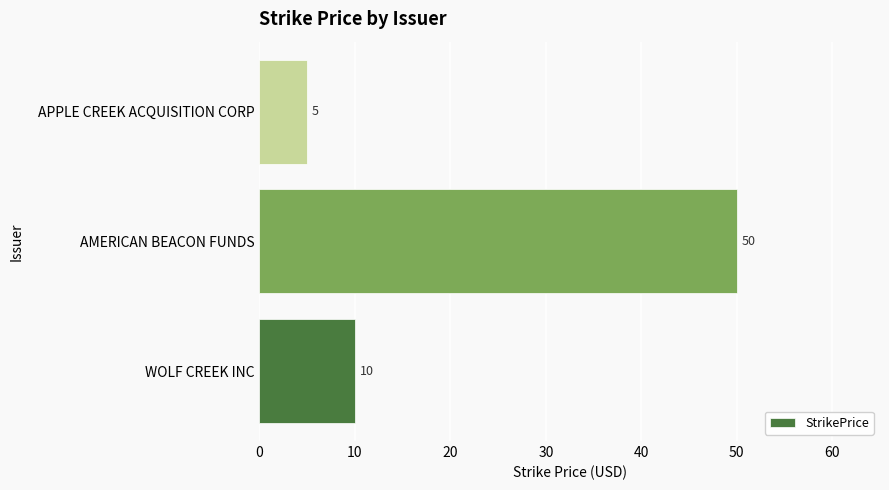

Which has a higher value, APPLE CREEK ACQUISITION CORP or WOLF CREEK INC?

WOLF CREEK INC